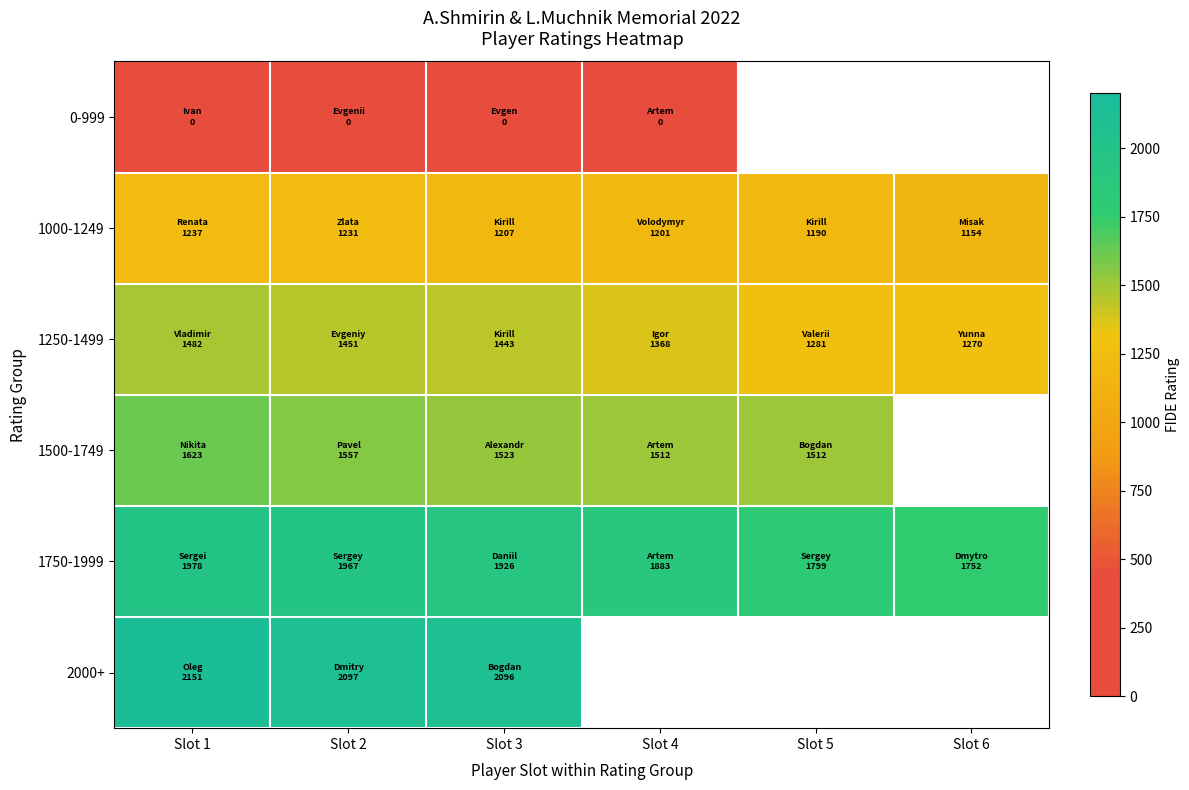

How many values in the 1750-1999 series are below 1926?

3